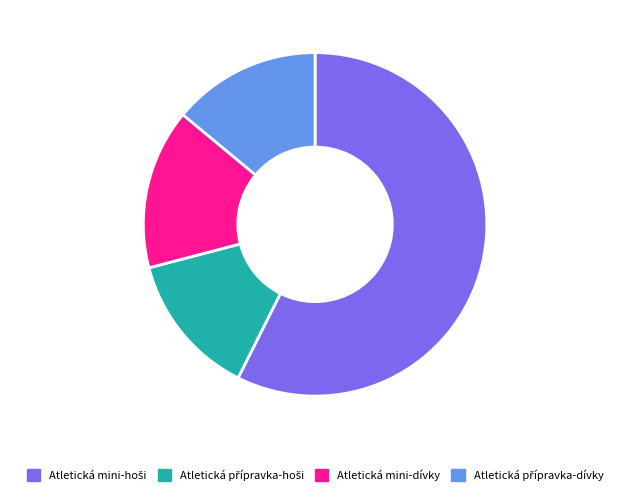

Does any single category account for the majority?

Yes